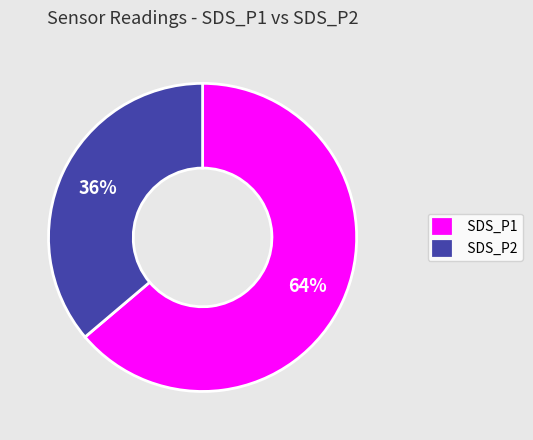

What percentage is the SDS_P2 slice, to the nearest percent?

36%